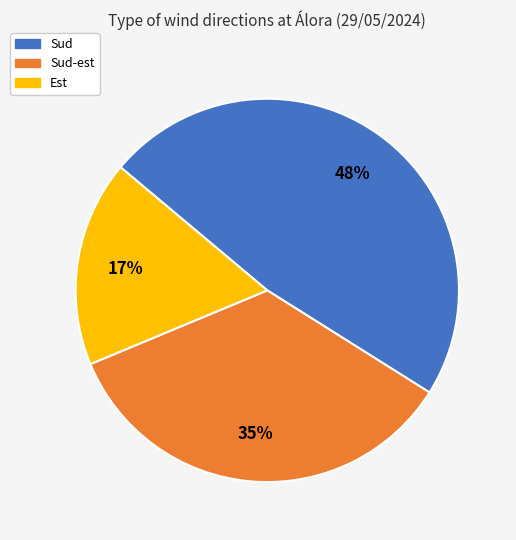

Is there a majority slice in this chart?

No